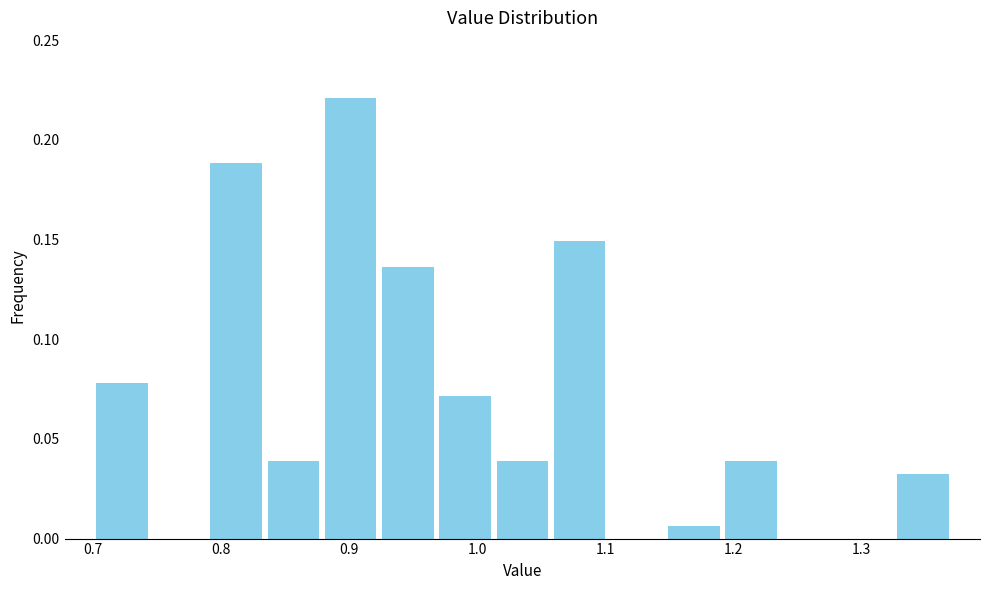

Reading left to right, transcribe this chart: for each bar, give the range it covers on the x-axis and its height. Neither the bar edges nor the heights are printed on the chart, so give them approximately, as read against the axes.

0.70 to 0.74: 0.080
0.74 to 0.79: 0
0.79 to 0.83: 0.190
0.83 to 0.88: 0.040
0.88 to 0.92: 0.220
0.92 to 0.97: 0.135
0.97 to 1.01: 0.070
1.01 to 1.06: 0.040
1.06 to 1.10: 0.150
1.10 to 1.15: 0
1.15 to 1.19: 0.005
1.19 to 1.24: 0.040
1.24 to 1.28: 0
1.28 to 1.33: 0
1.33 to 1.37: 0.030